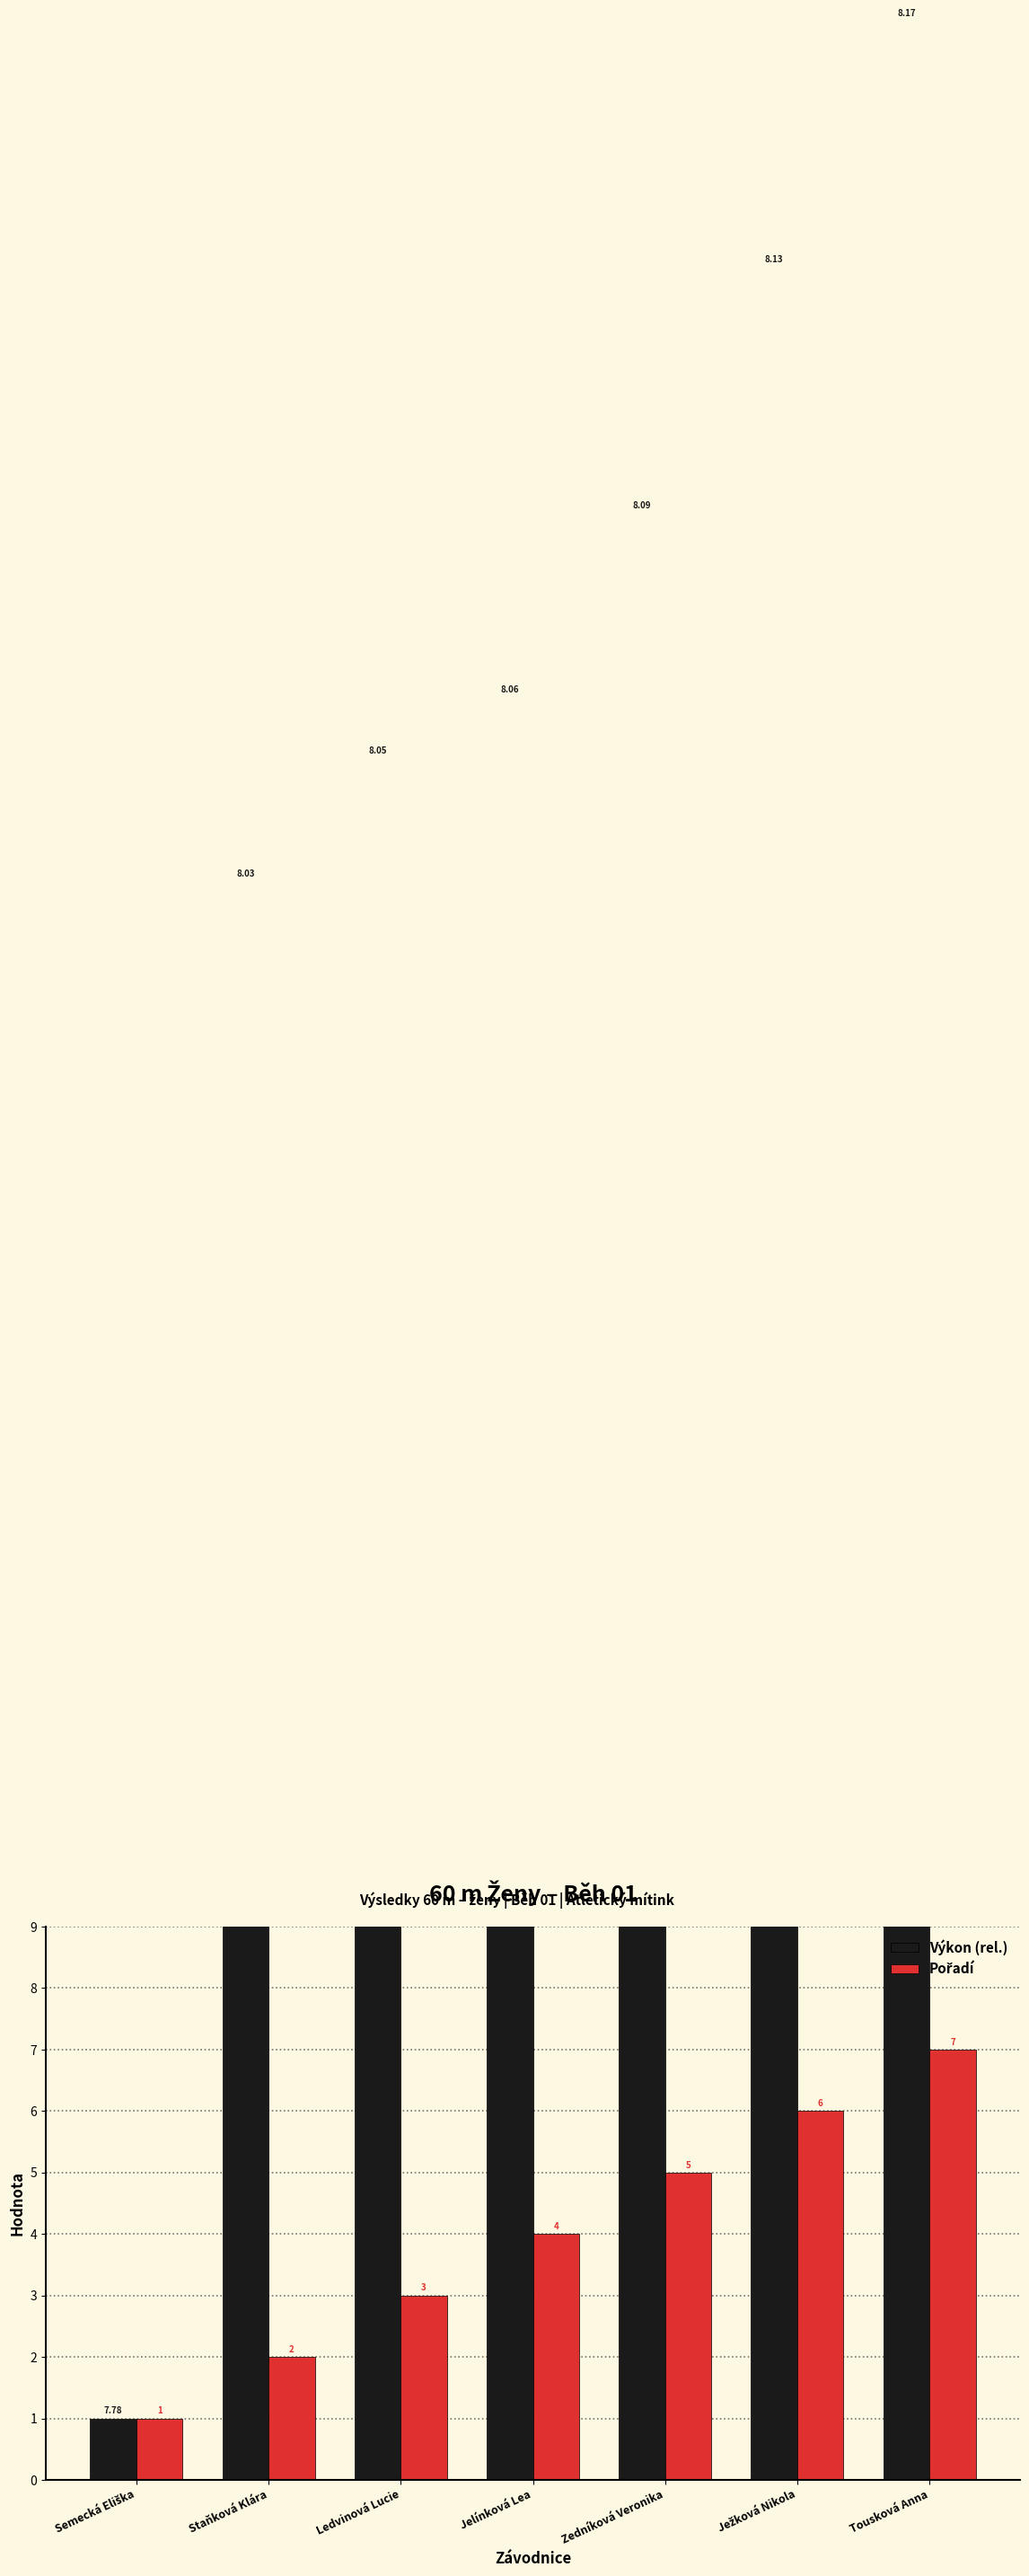

Which series has the widest spread of values?

Výkon (rel.)